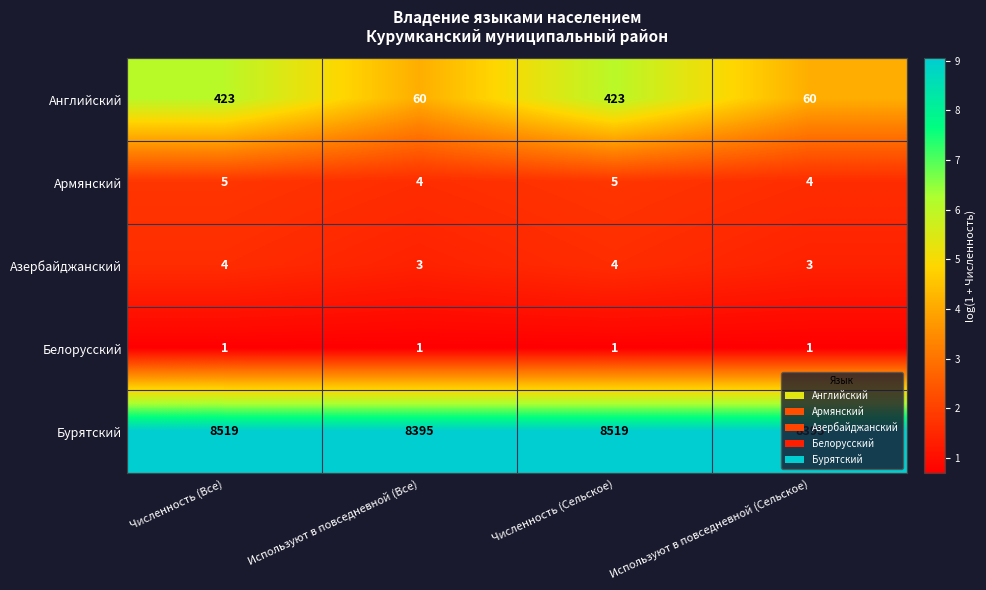

At how many categories does at least one series exceed 2644?

4